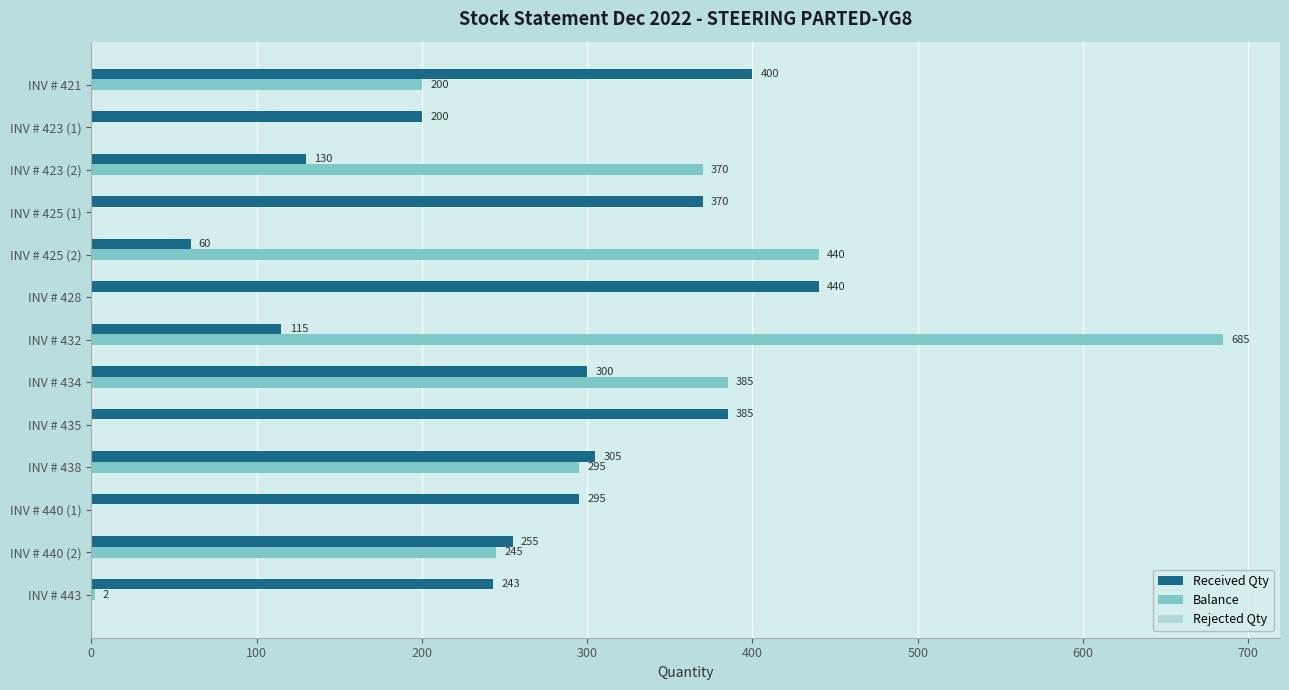

Which label corresponds to the largest value in the chart?

INV # 432